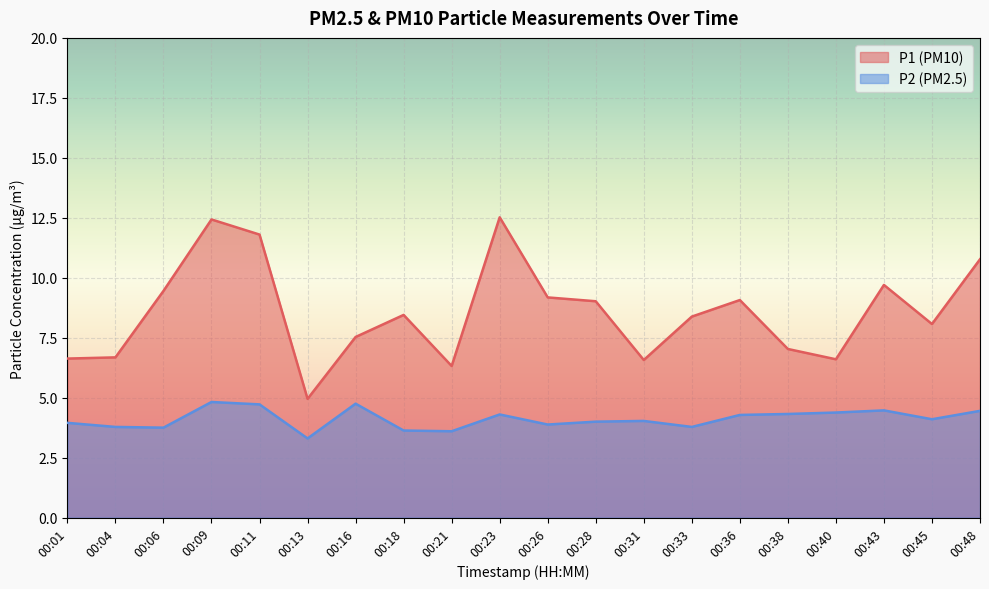

What is the sum of all P2 values?

82.3